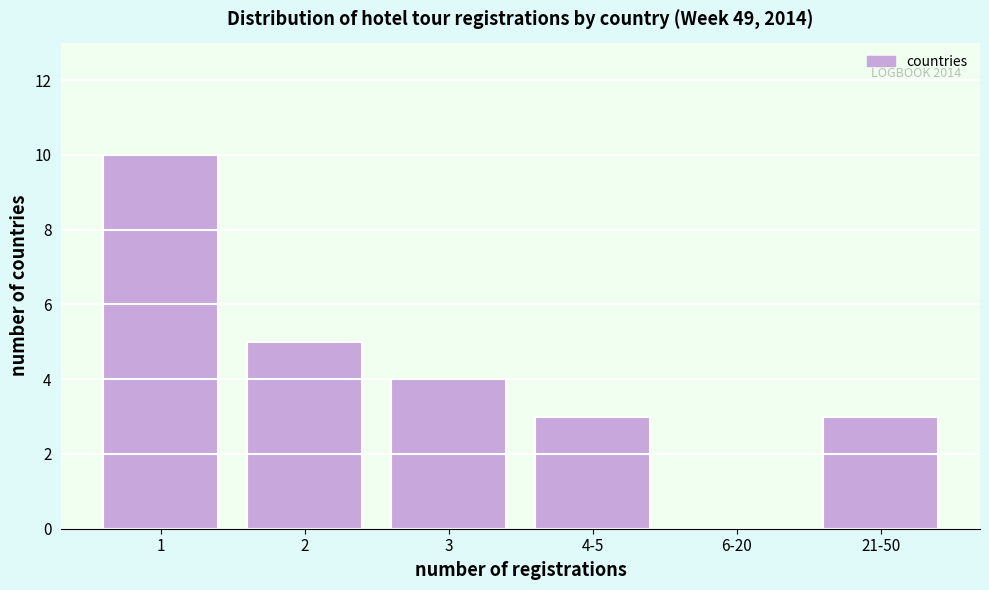

Reading right to left, extract all data points from this chart.

21-50=3	6-20=0	4-5=3	3=4	2=5	1=10